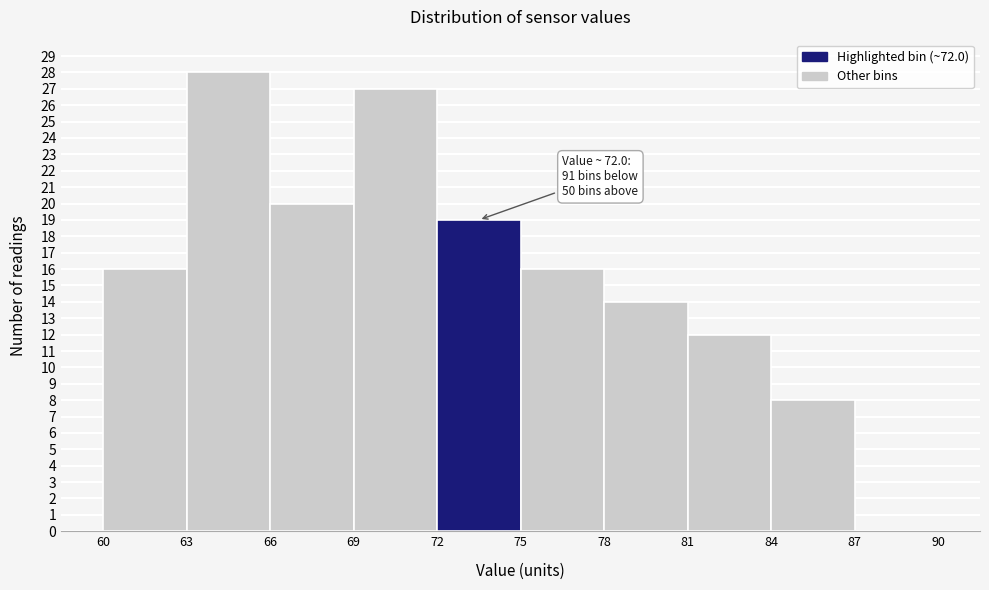

Over which range of the x-axis is the bar tallest?

63 to 66